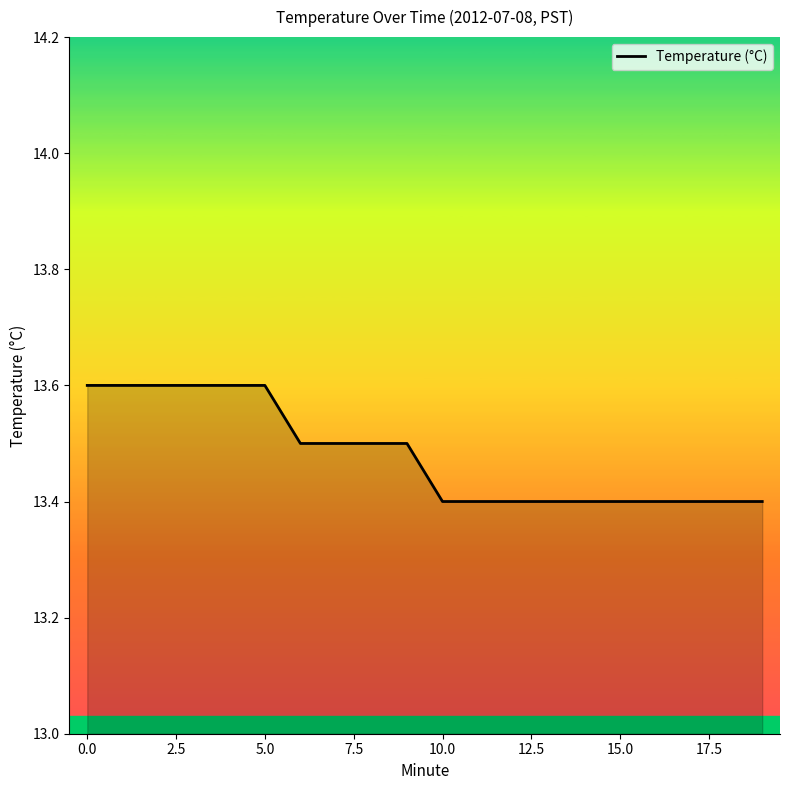

What is the smallest value displayed?

13.4